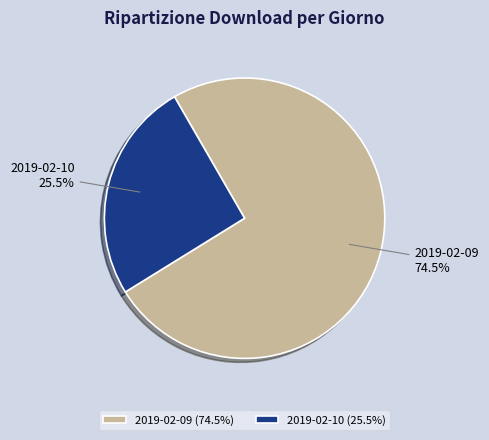

Is there any slice that represents more than half of the pie?

Yes